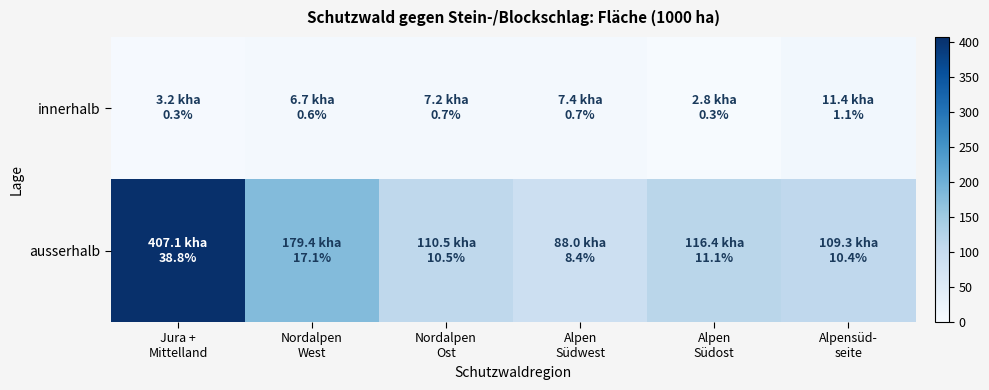

Which series has the widest spread of values?

ausserhalb